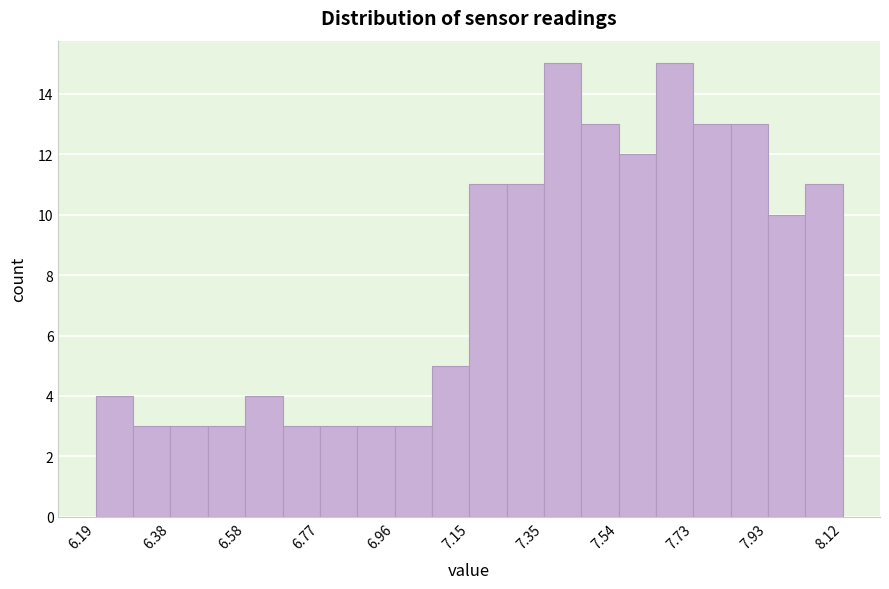

Reading left to right, transcribe this chart: for each bar, give the range it covers on the x-axis and its height. Neither the bar edges nor the heights are printed on the chart, so give them approximately, as read against the axes.

6.20 to 6.28: 4
6.28 to 6.38: 3
6.38 to 6.48: 3
6.48 to 6.58: 3
6.58 to 6.68: 4
6.68 to 6.76: 3
6.76 to 6.86: 3
6.86 to 6.96: 3
6.96 to 7.06: 3
7.06 to 7.16: 5
7.16 to 7.26: 11
7.26 to 7.34: 11
7.34 to 7.44: 15
7.44 to 7.54: 13
7.54 to 7.64: 12
7.64 to 7.74: 15
7.74 to 7.84: 13
7.84 to 7.92: 13
7.92 to 8.02: 10
8.02 to 8.12: 11